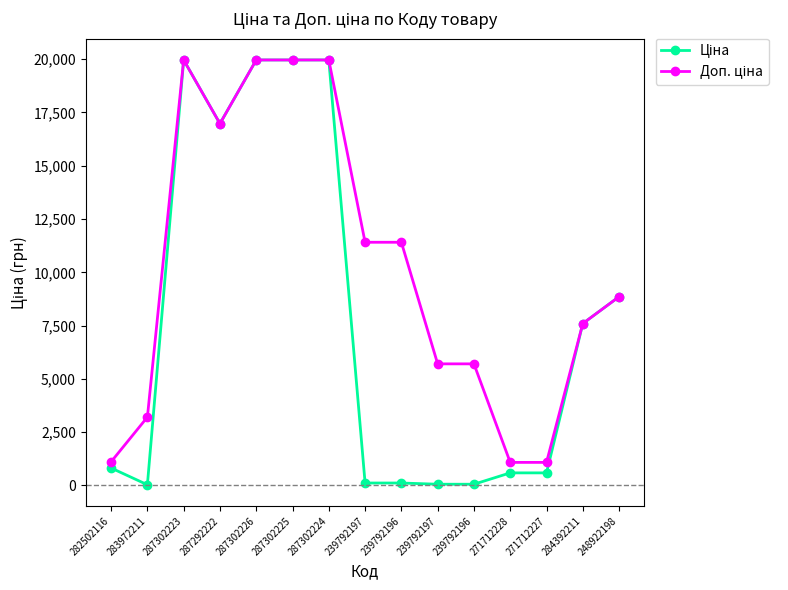

What is the total value across all series at 239792197?

11524.1